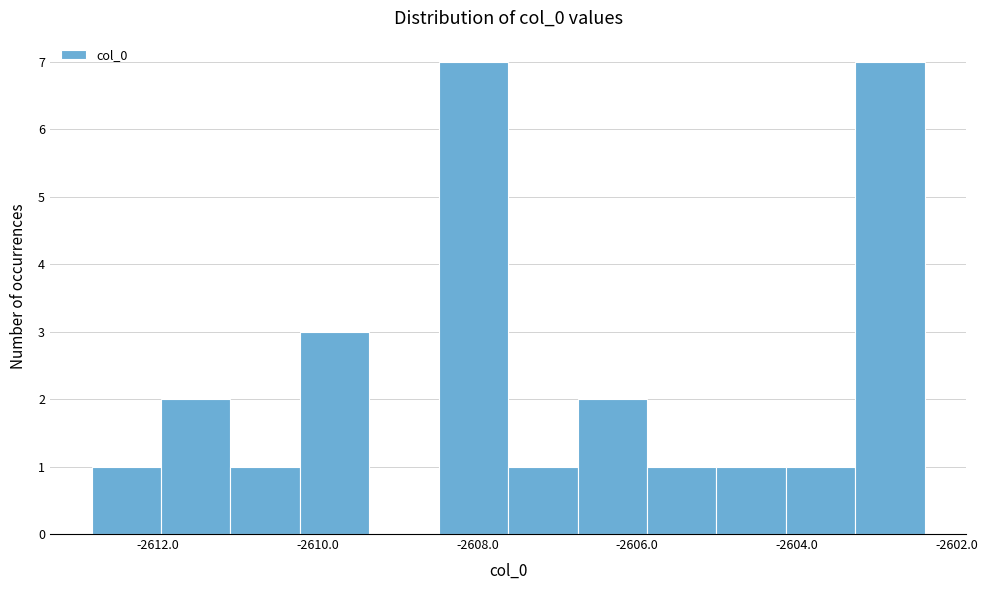

Reading left to right, transcribe this chart: for each bar, give the range it covers on the x-axis and its height. Neither the bar edges nor the heights are printed on the chart, so give them approximately, as read against the axes.

-2612.8 to -2612.0: 1
-2612.0 to -2611.0: 2
-2611.0 to -2610.2: 1
-2610.2 to -2609.4: 3
-2609.4 to -2608.4: 0
-2608.4 to -2607.6: 7
-2607.6 to -2606.8: 1
-2606.8 to -2605.8: 2
-2605.8 to -2605.0: 1
-2605.0 to -2604.2: 1
-2604.2 to -2603.2: 1
-2603.2 to -2602.4: 7